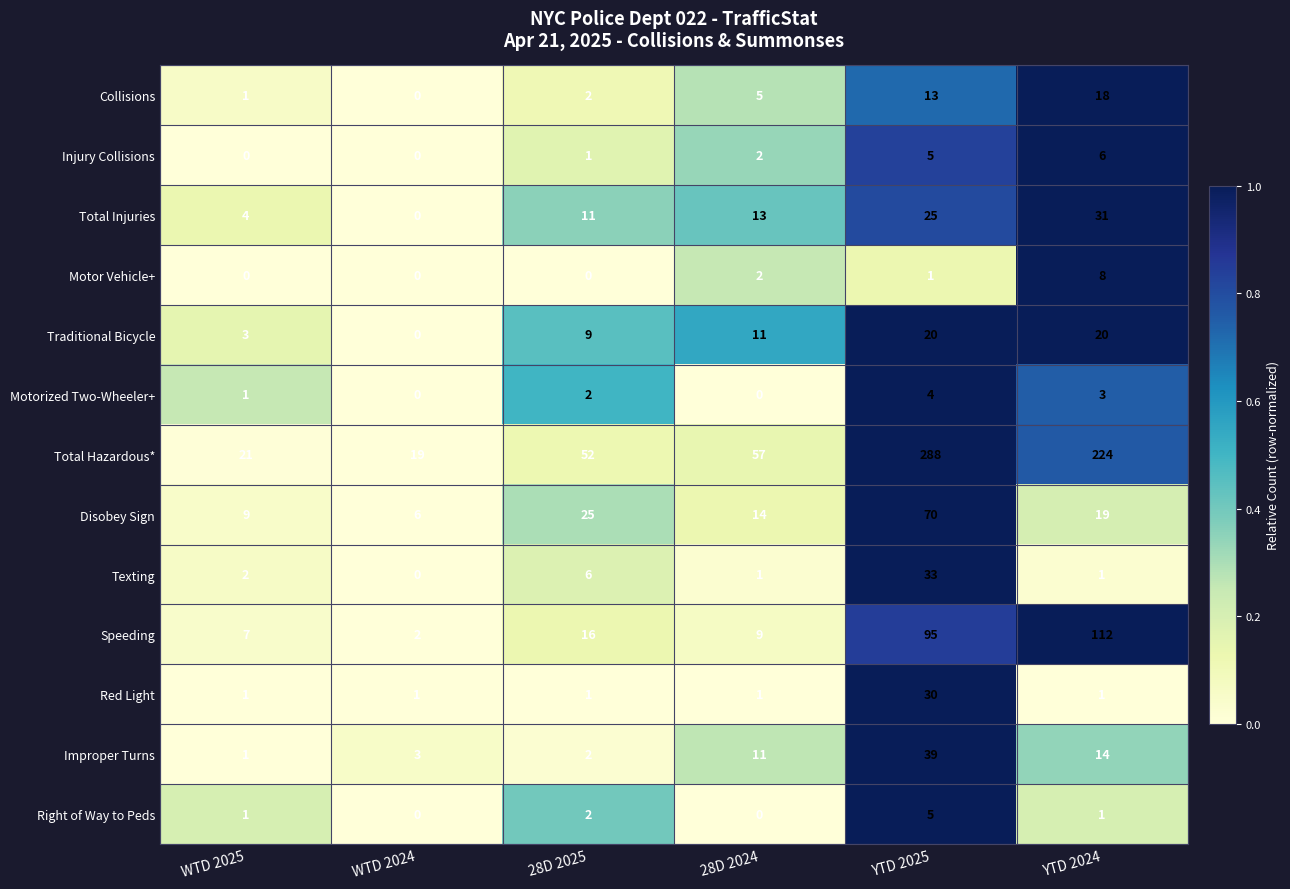

Which category has the highest value in the Injury Collisions series?

YTD 2024